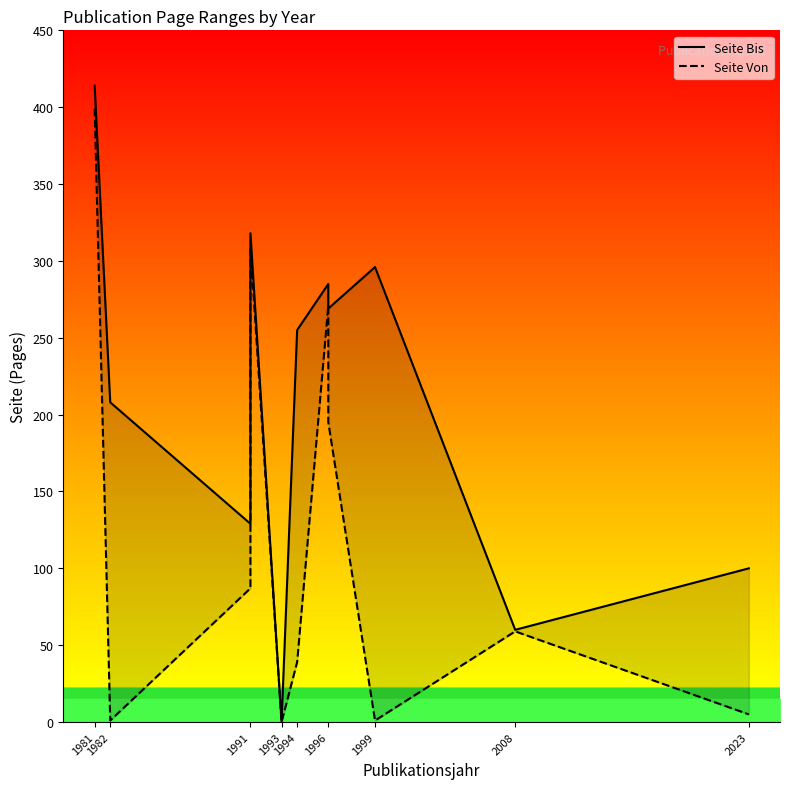

Is it true that Seite Von equals -262 at 1993?

False